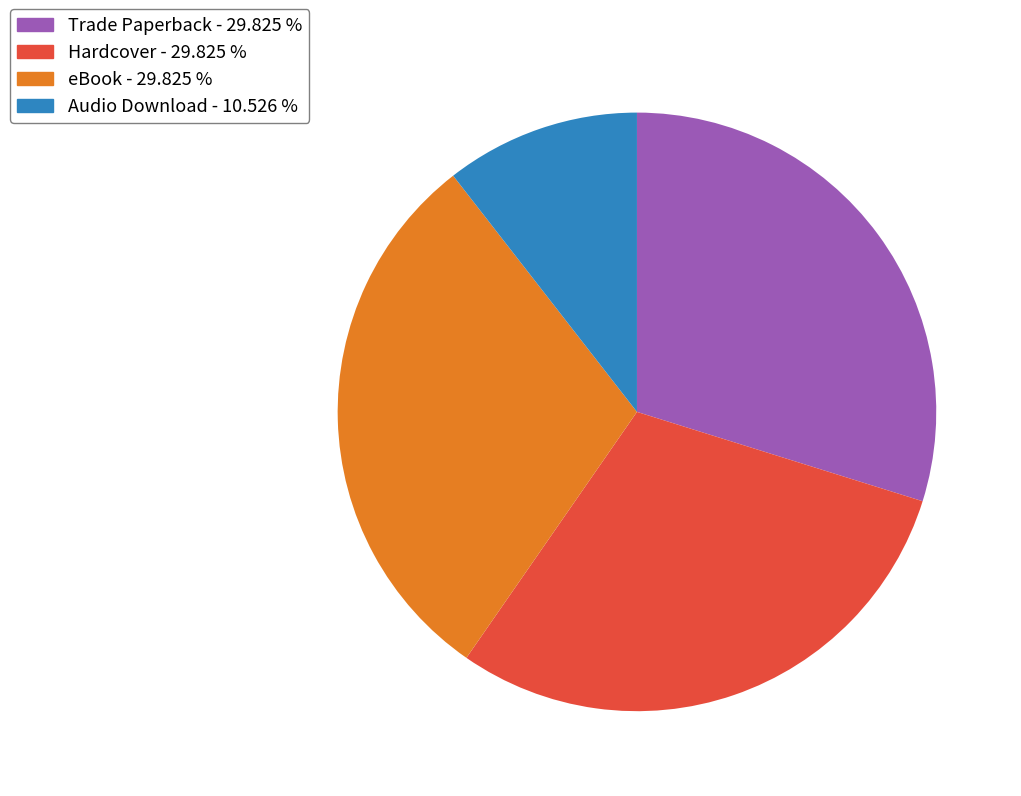

Is the sum of Audio Download and eBook greater than half?

No